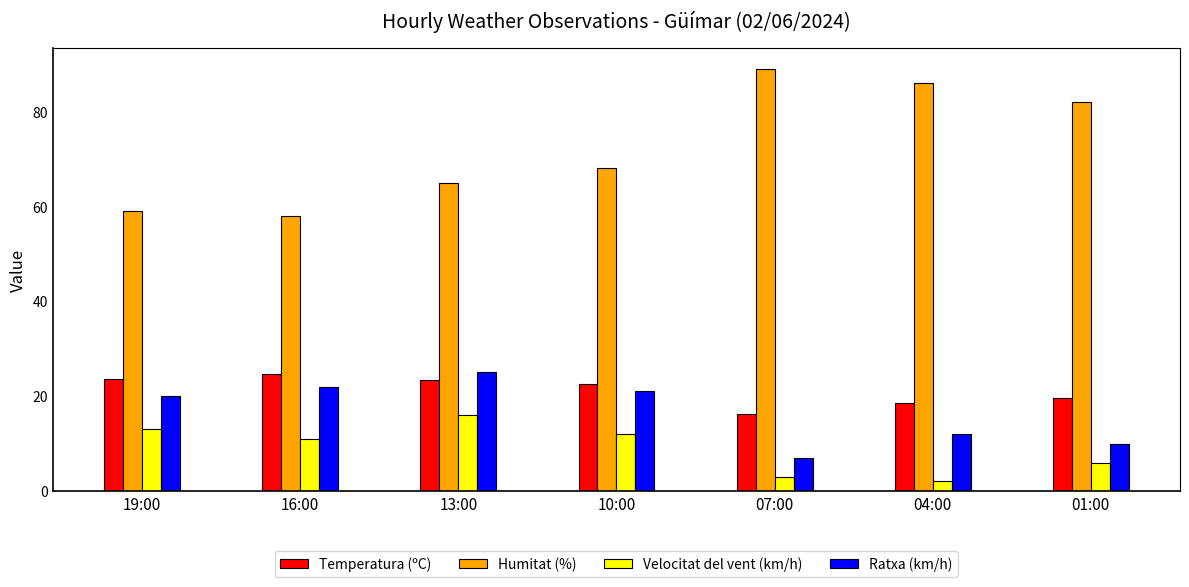

How many bars are there in each group?

4